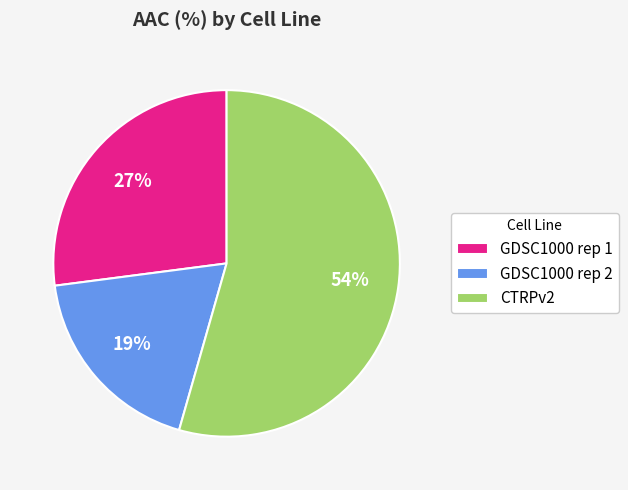

Which slice is the largest?

CTRPv2